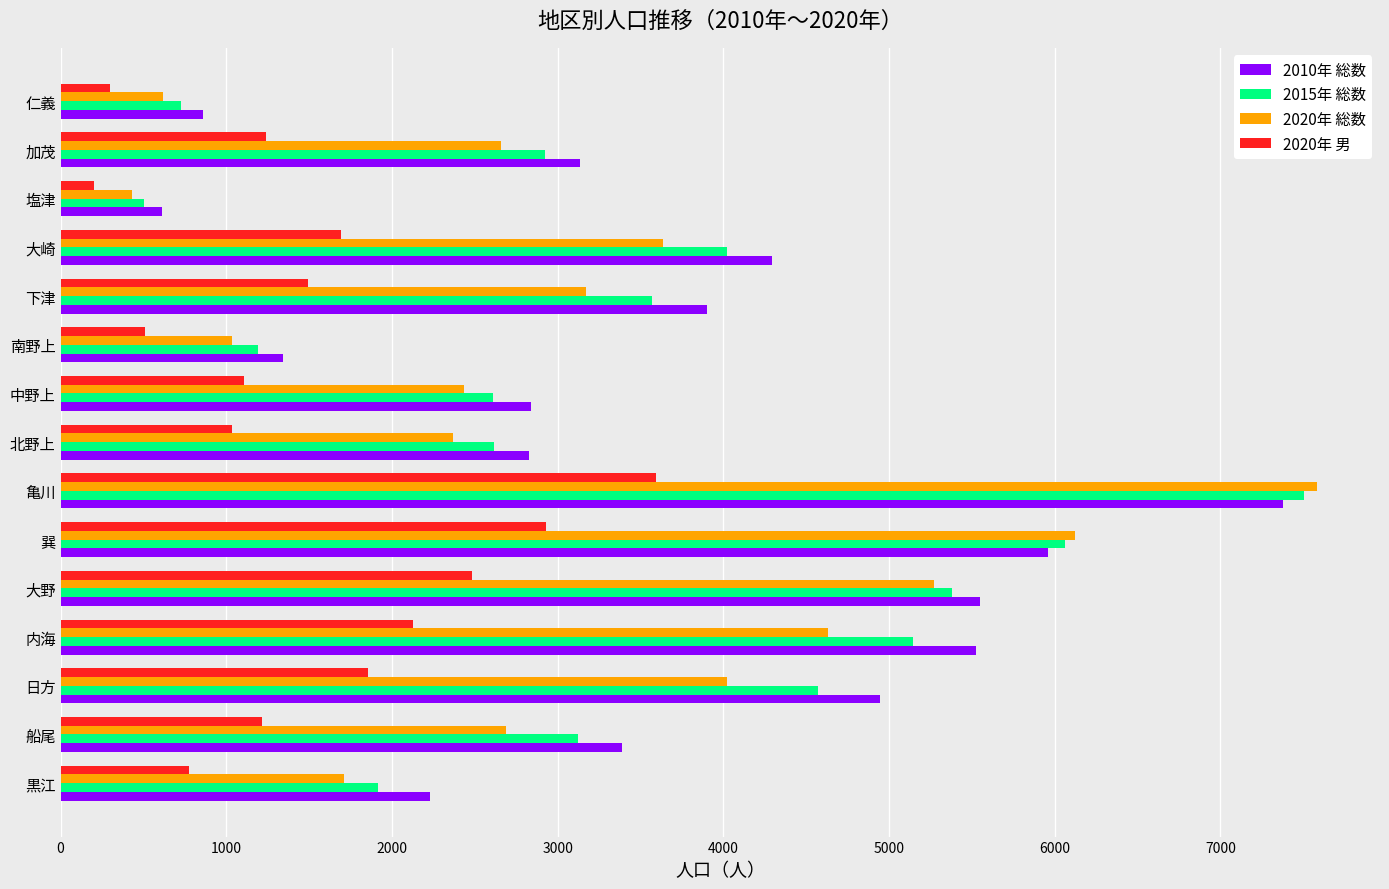

True or false: 2015年 総数 has a value of 5040 at 船尾.

False